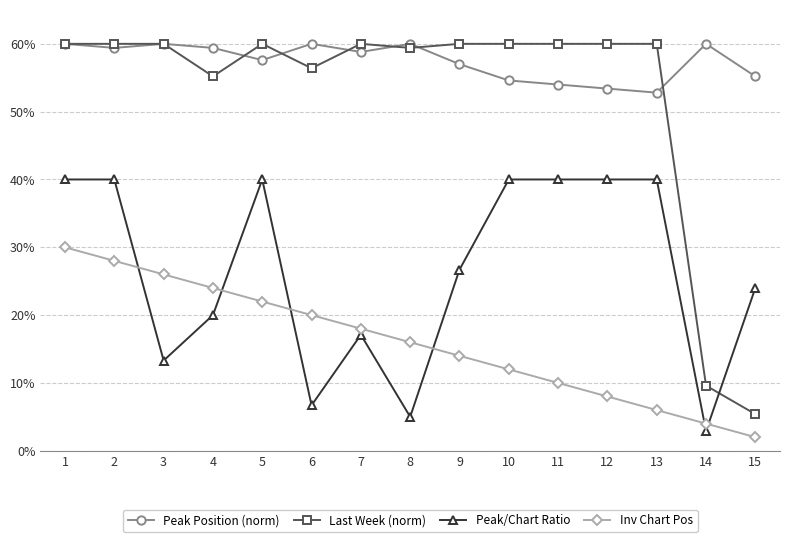

How many series are shown in this chart?

4